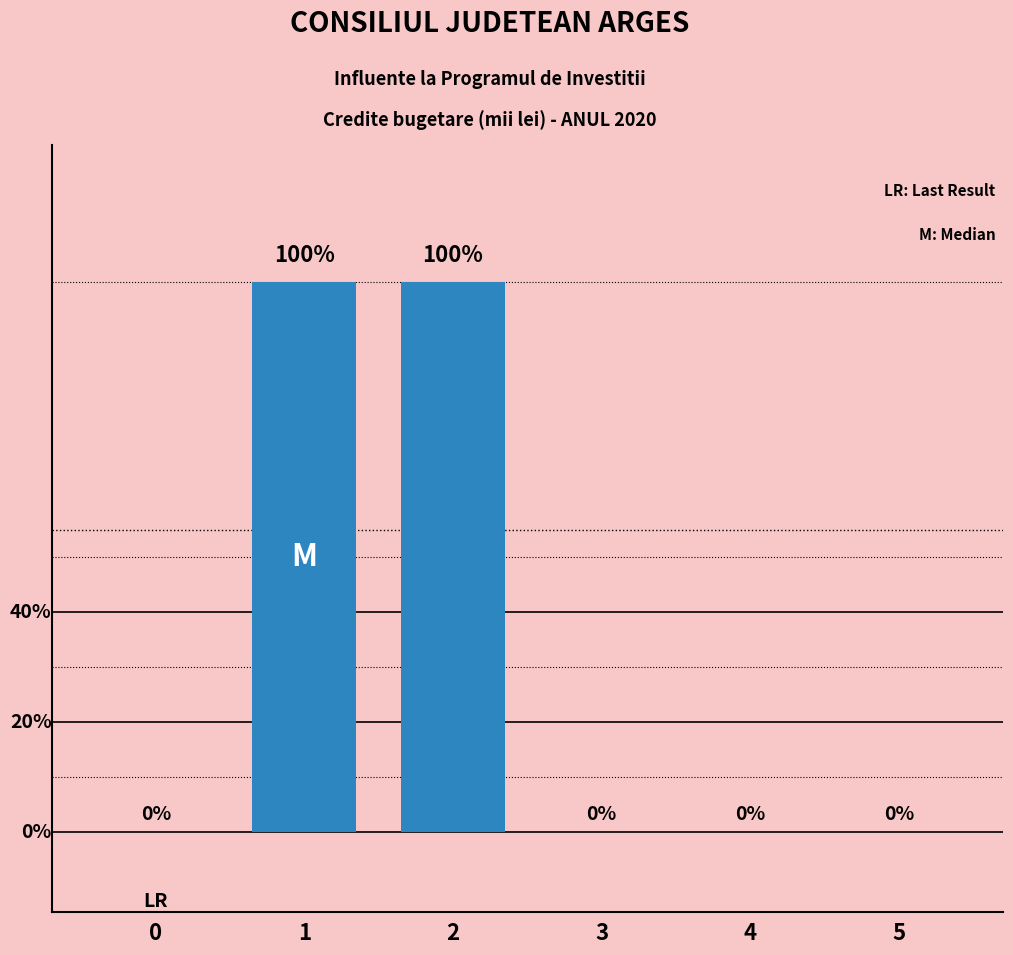

What is the difference between the second highest and second lowest values?

550